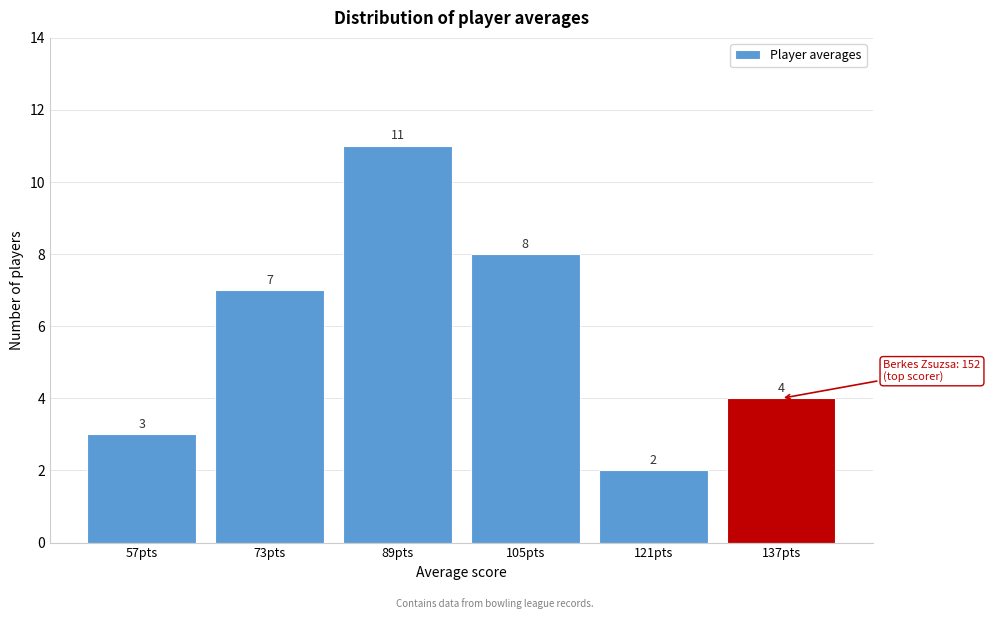

Reading left to right, extract all data points from this chart.

57pts=3	73pts=7	89pts=11	105pts=8	121pts=2	137pts=4